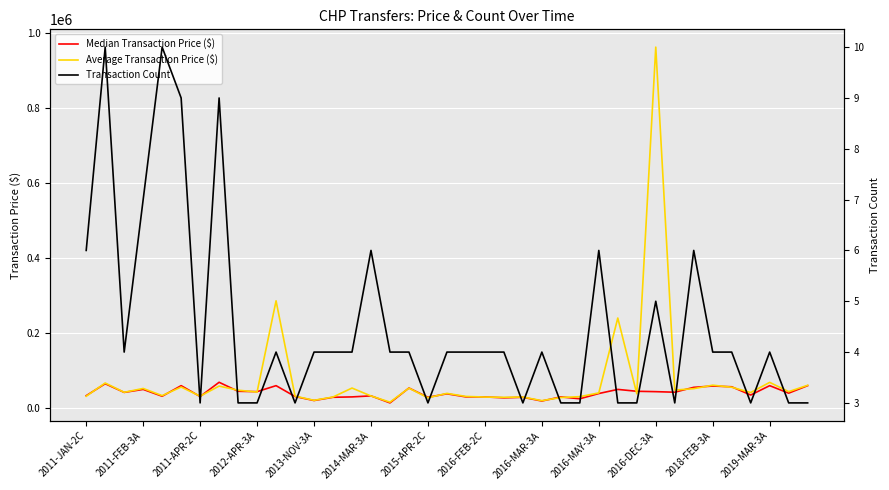

At which label does Average Transaction Price ($) reach its peak?

2016-DEC-3A